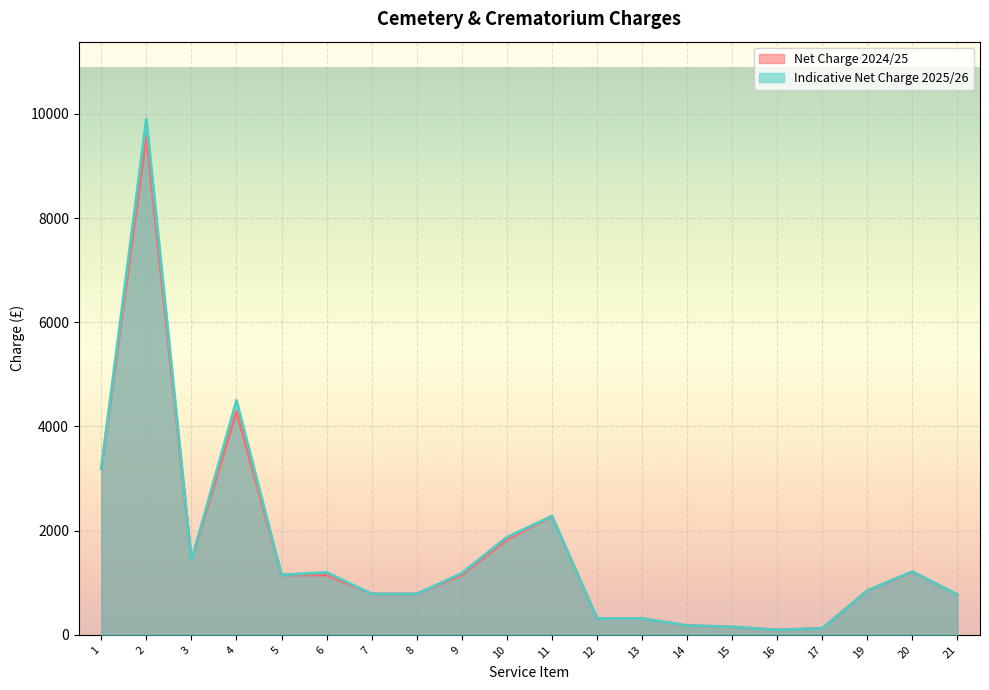

Between 21 and 3, which is larger?

3